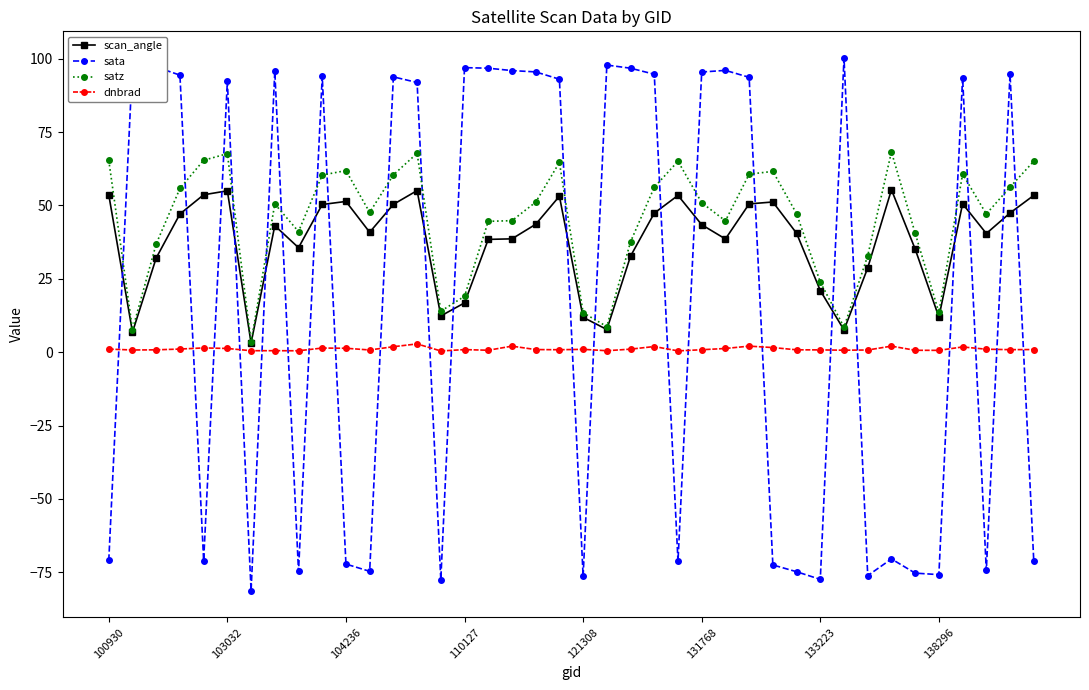

Which series has the widest spread of values?

sata